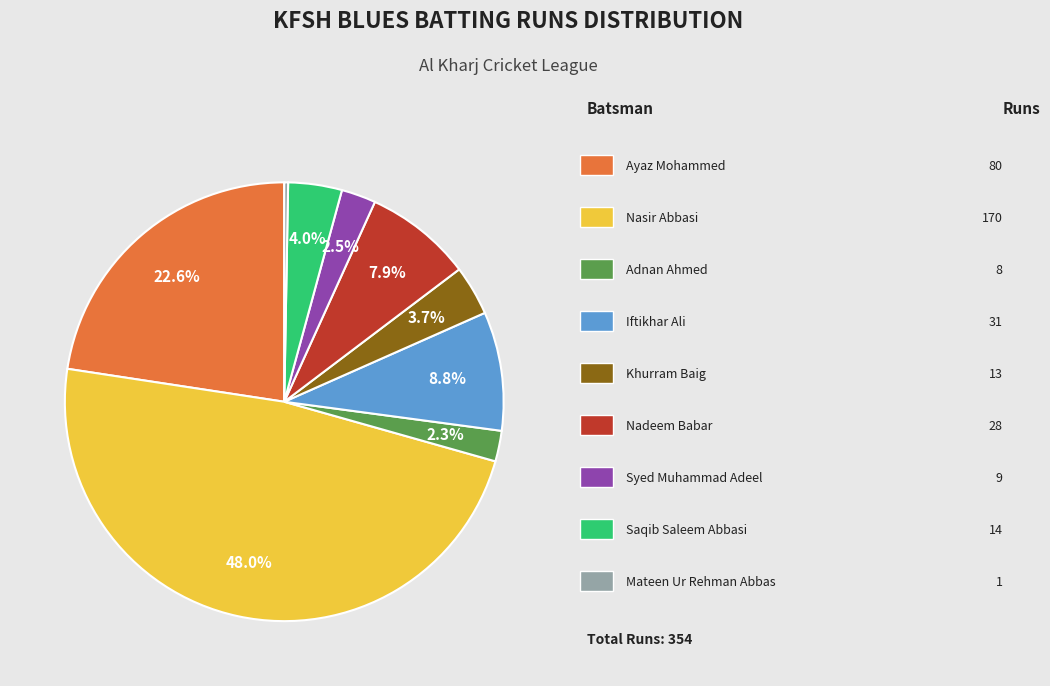

Is there any slice that represents more than half of the pie?

No